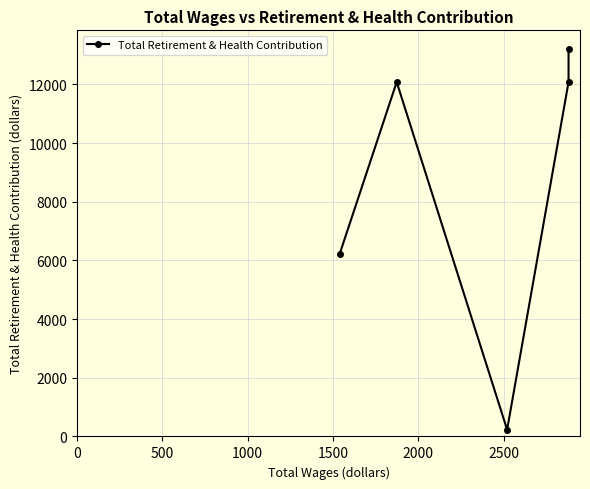

True or false: the data shows 16344 at 500.

False